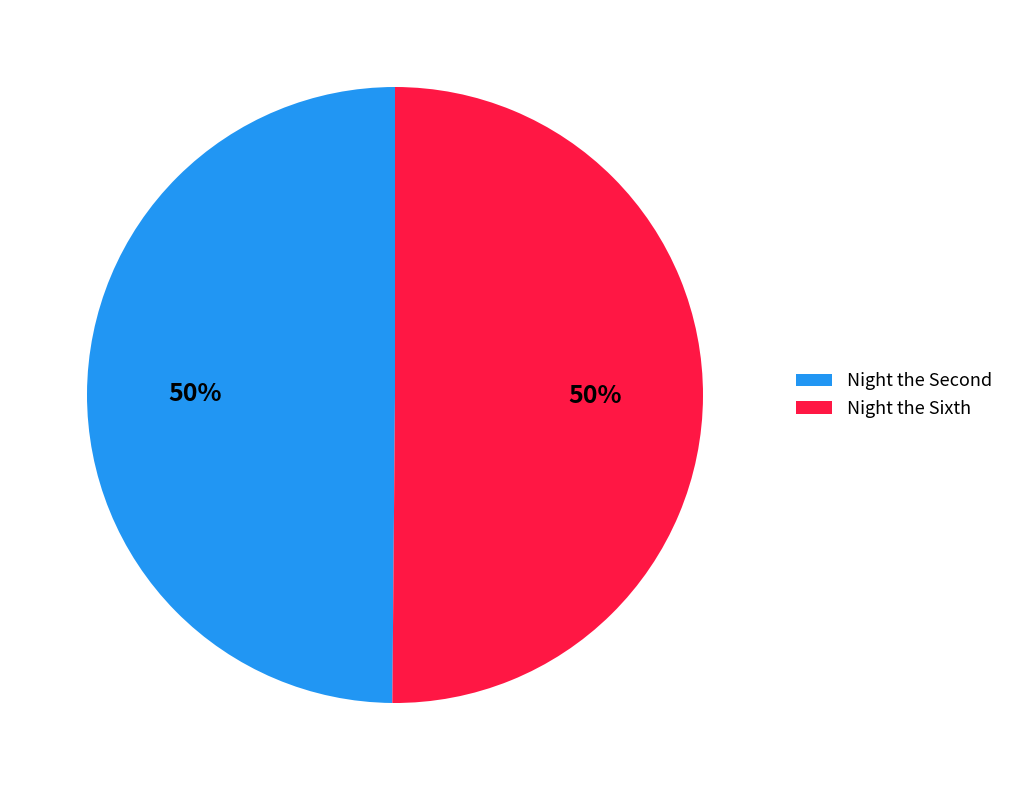

To the nearest percent, what is the average slice percentage?

50%